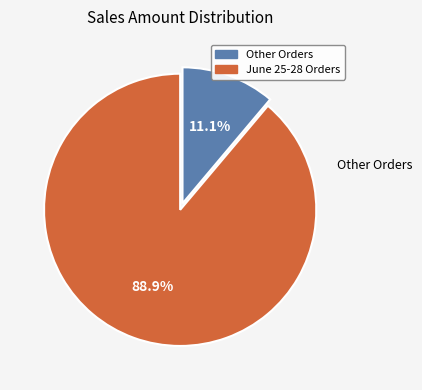

What percentage do Other Orders and June 25-28 Orders together represent?

100.0%